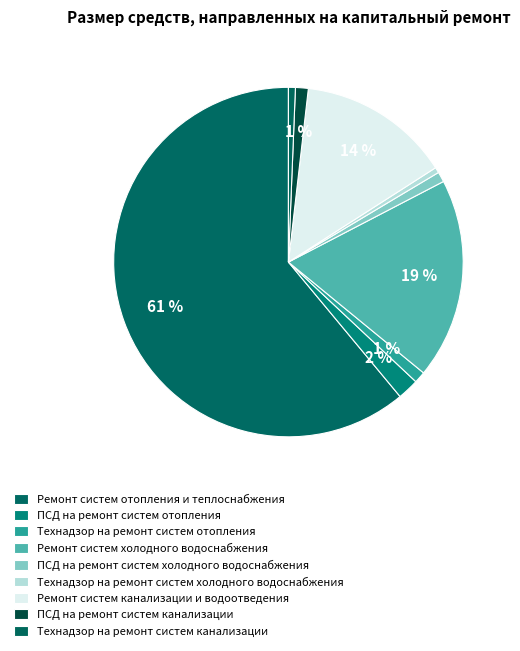

Count the number of slices in the pie.

9